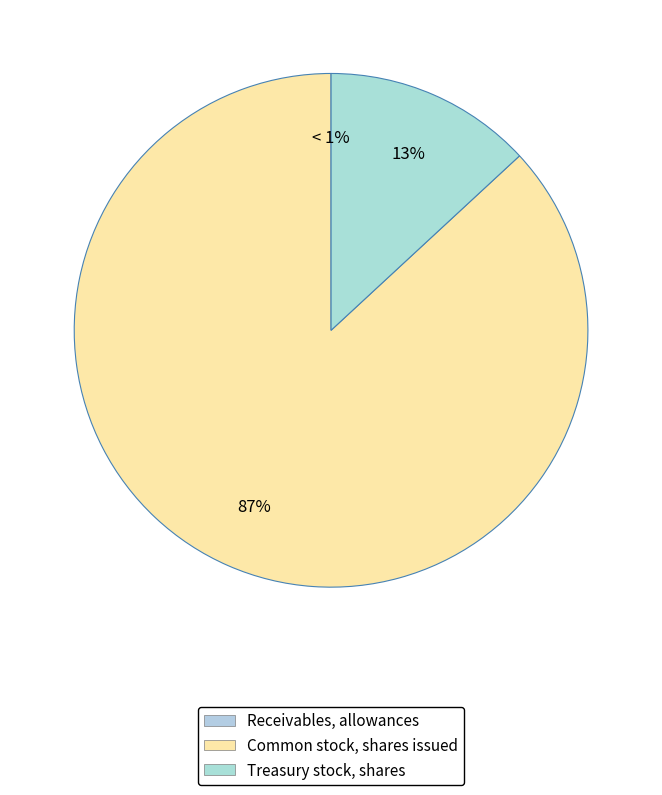

How many segments does this pie chart have?

3